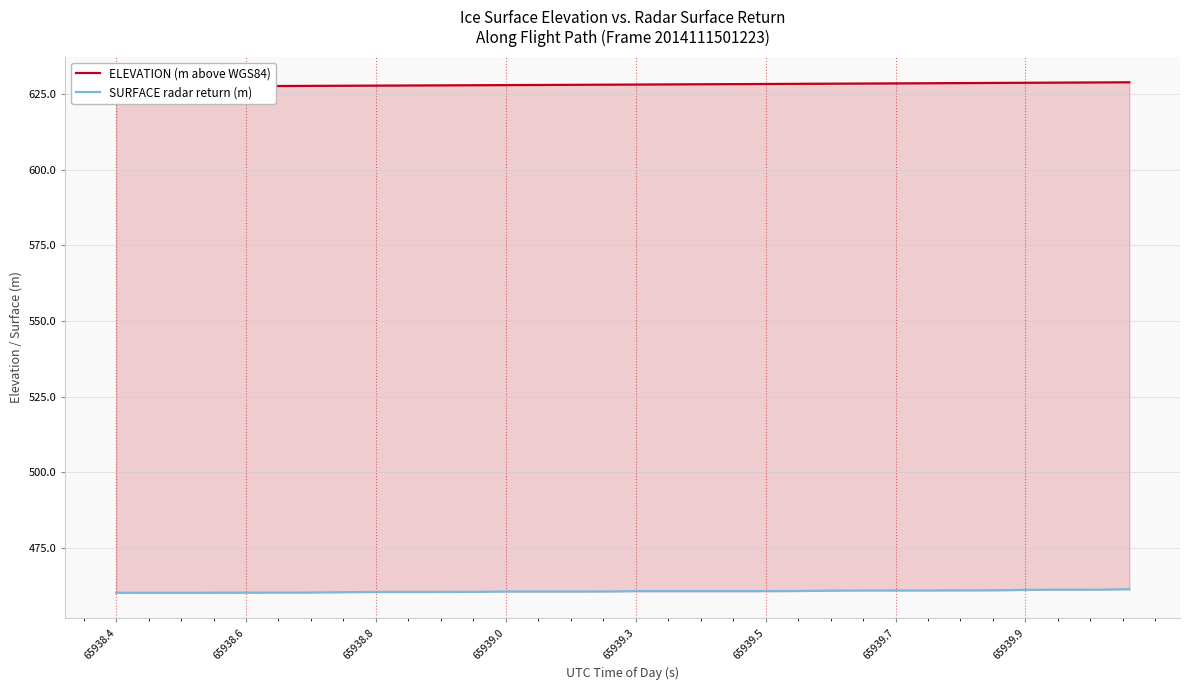

Which series has the largest total across all categories?

ELEVATION (m above WGS84)